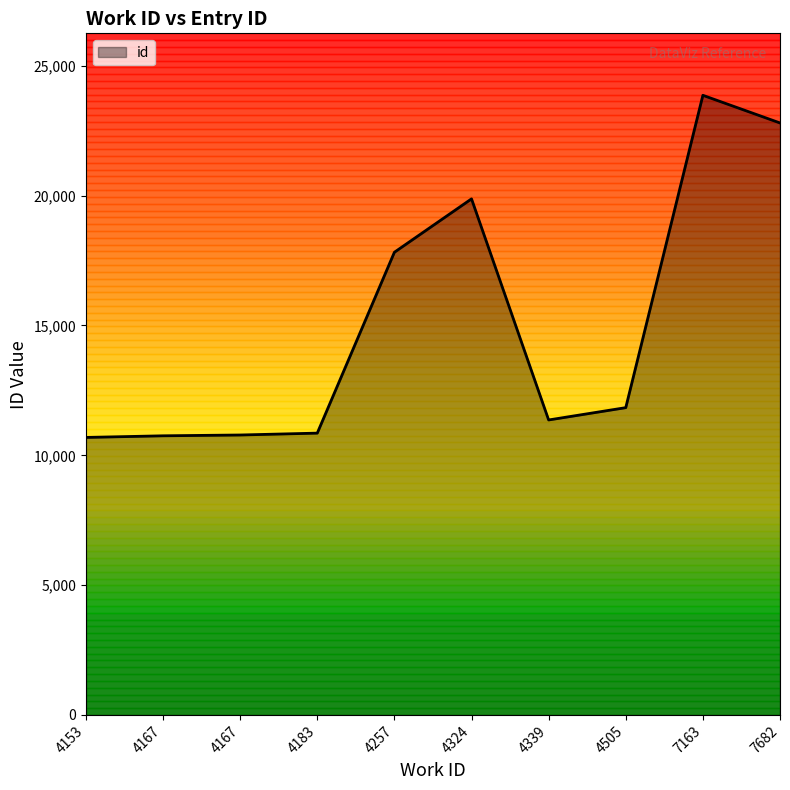

Does the chart have visible grid lines?

No